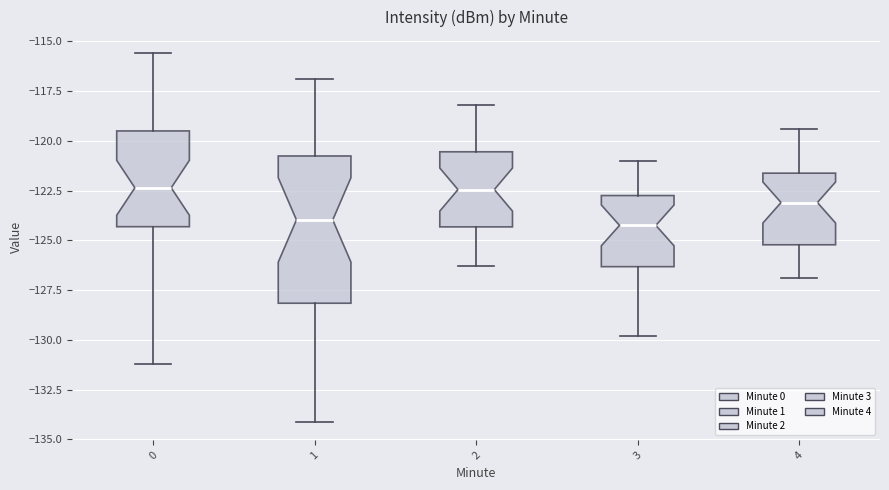

Which box is the tallest, from its lower edge to its upper edge?

1